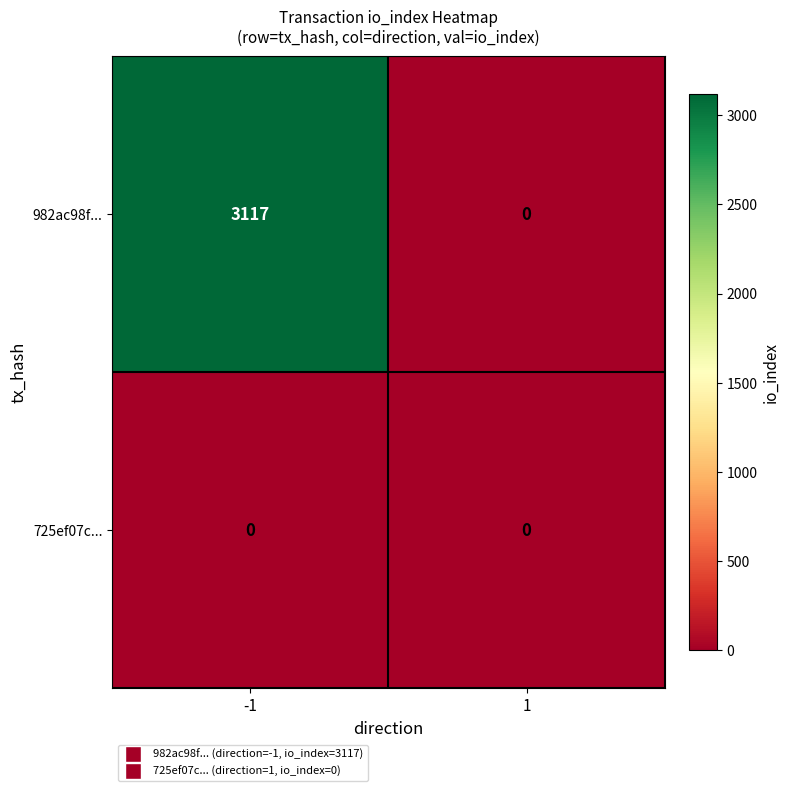

How many series are shown in this chart?

2